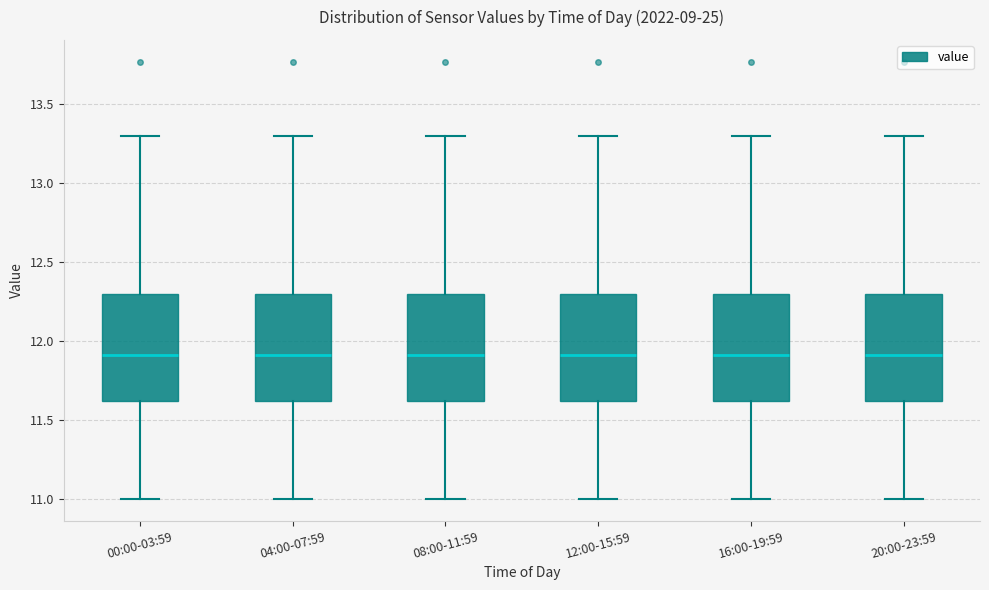

Reading left to right, transcribe this box plot: for each box, give where its median line is, the range the box spans, and where its two whiskers end, as read against the y-axis. The values are not printed on the chart, so give them approximately, as read against the axis.

00:00-03:59: median 11.9, box 11.6 to 12.3, whiskers 11.0 to 13.3
04:00-07:59: median 11.9, box 11.6 to 12.3, whiskers 11.0 to 13.3
08:00-11:59: median 11.9, box 11.6 to 12.3, whiskers 11.0 to 13.3
12:00-15:59: median 11.9, box 11.6 to 12.3, whiskers 11.0 to 13.3
16:00-19:59: median 11.9, box 11.6 to 12.3, whiskers 11.0 to 13.3
20:00-23:59: median 11.9, box 11.6 to 12.3, whiskers 11.0 to 13.3